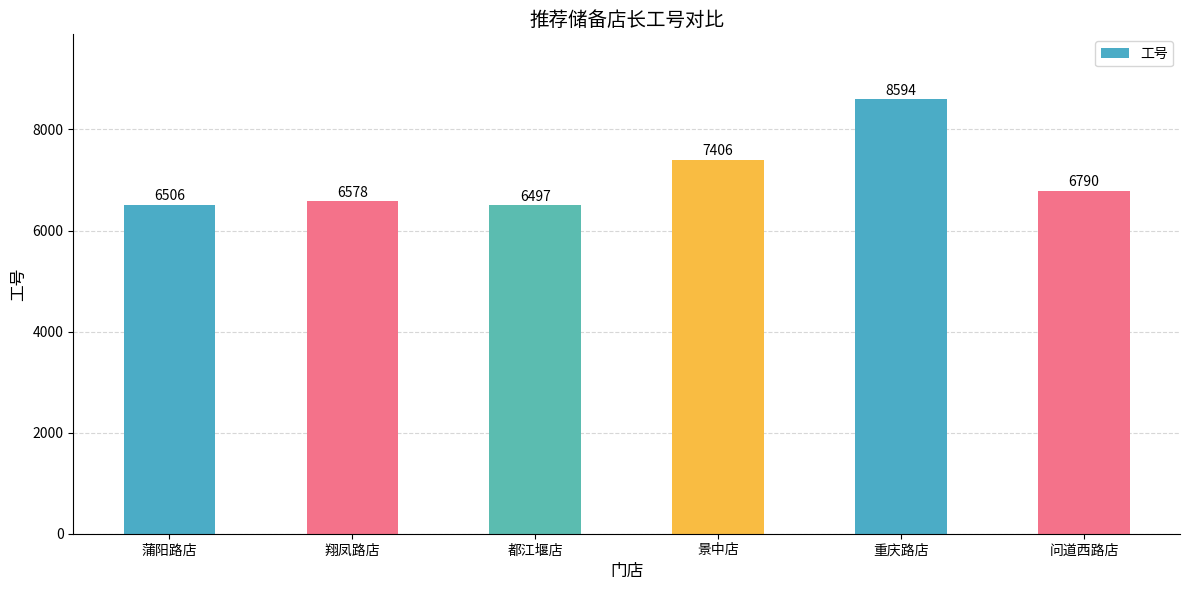

Between 蒲阳路店 and 重庆路店, which is larger?

重庆路店